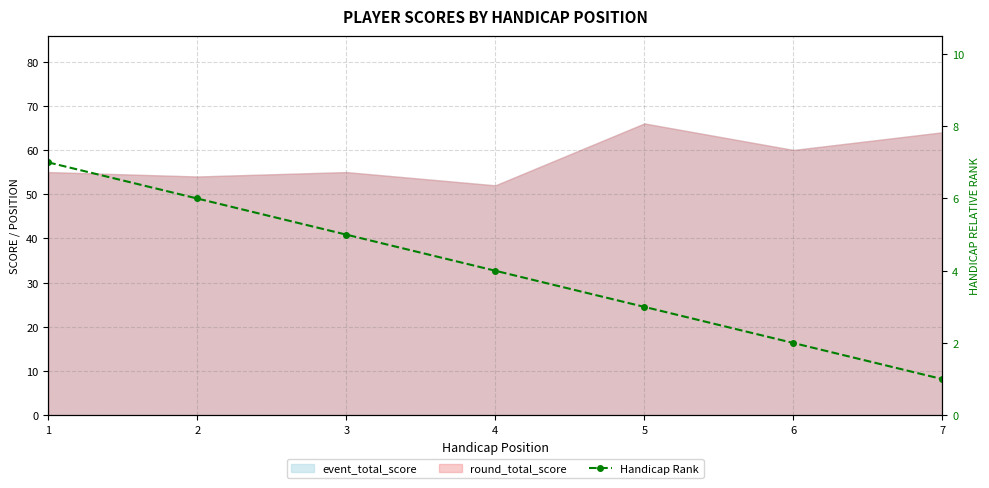

Read the value at 5.

3